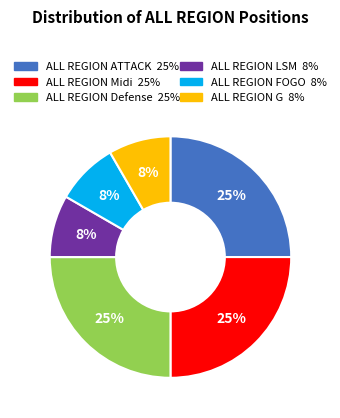

Is there any slice that represents more than half of the pie?

No